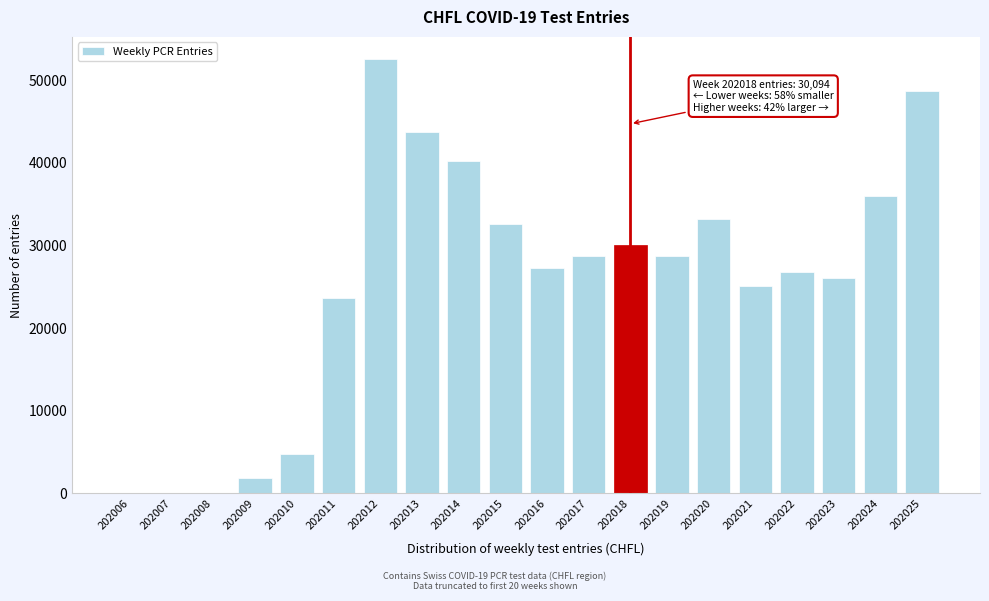

True or false: the data shows 33184 at 202020.

True